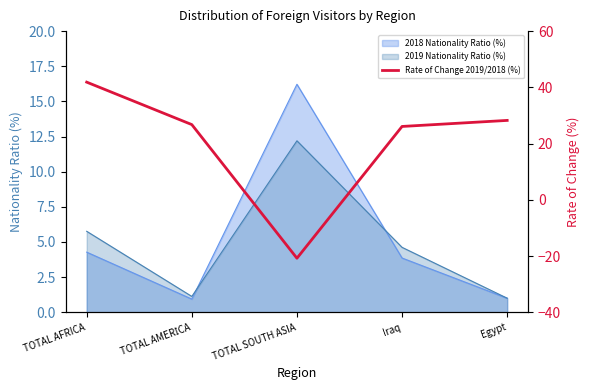

Reading left to right, transcribe all the data shown in this chart.

41.9	26.8	-20.8	26.1	28.2